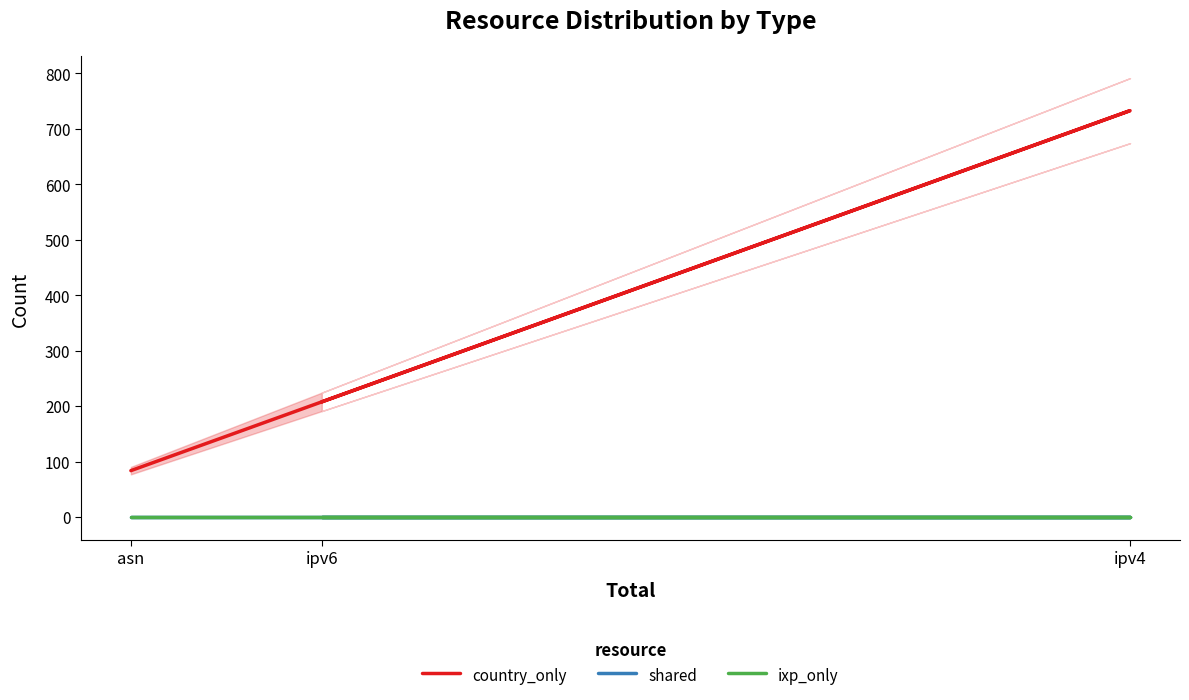

Rank the series by their maximum value, from highest to lowest.

country_only, shared, ixp_only